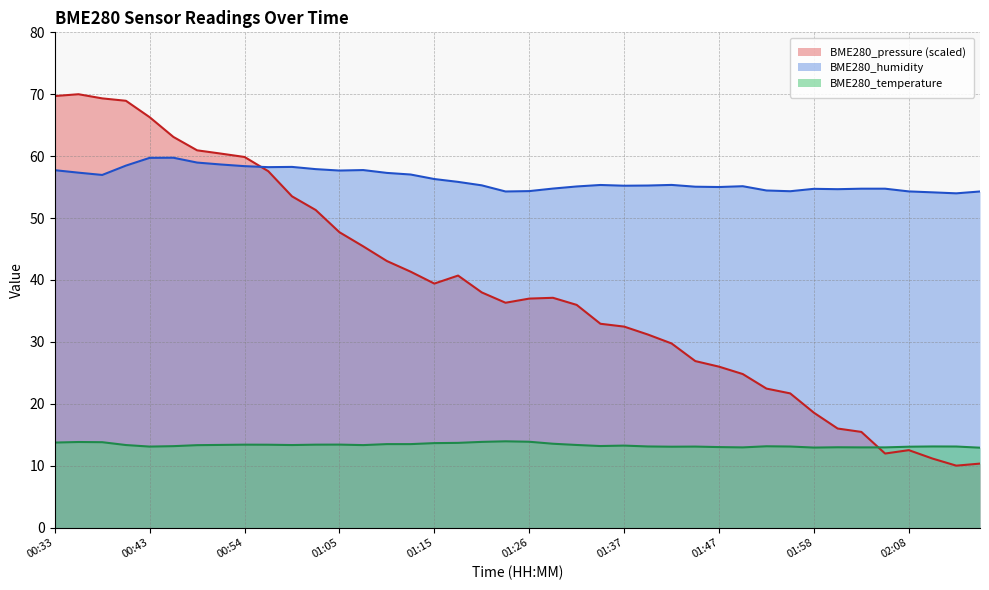

What is the label of the 20th point from the right?

01:26